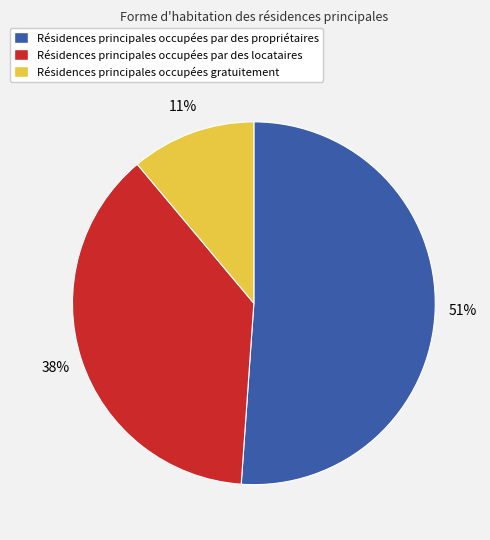

To the nearest percent, what is the difference between the largest and smallest slice percentages?

40%